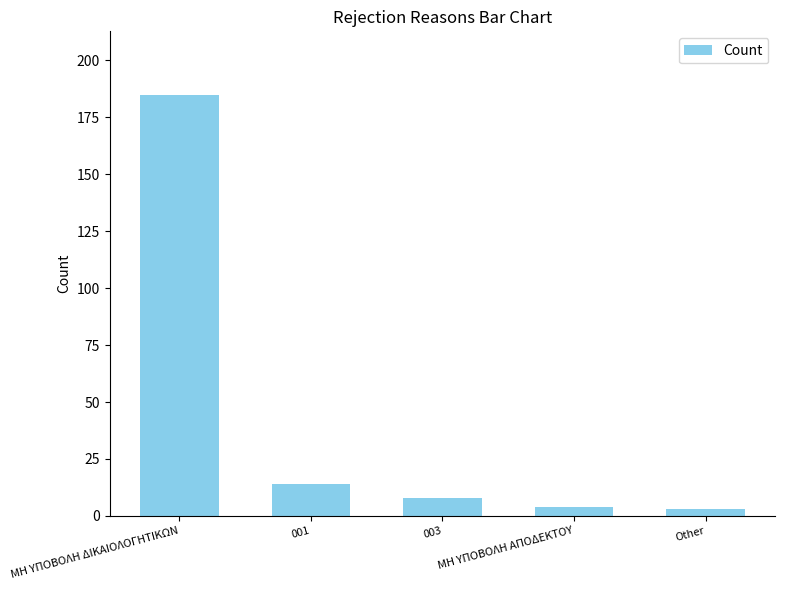

Reading left to right, what are all the values shown in this chart?

ΜΗ ΥΠΟΒΟΛΗ ΔΙΚΑΙΟΛΟΓΗΤΙΚΩΝ=185	001=14	003=8	ΜΗ ΥΠΟΒΟΛΗ ΑΠΟΔΕΚΤΟΥ=4	Other=3